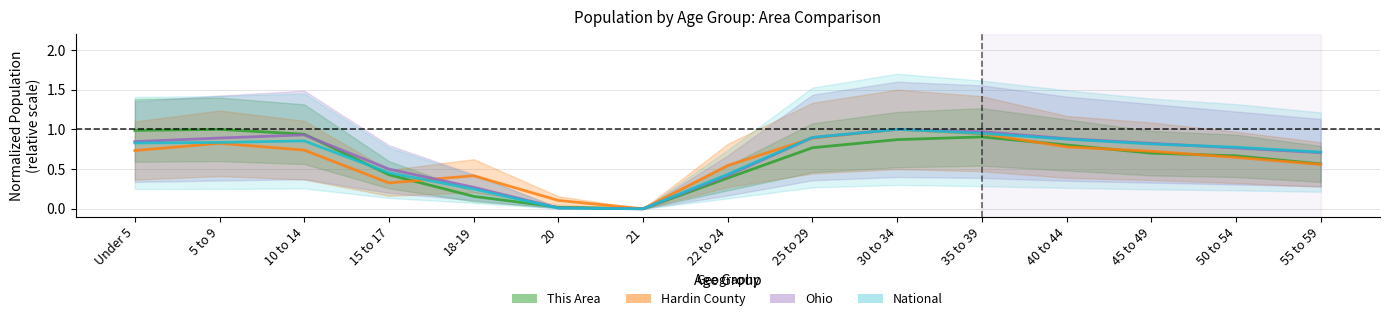

What is the sum of all National values?

9.7